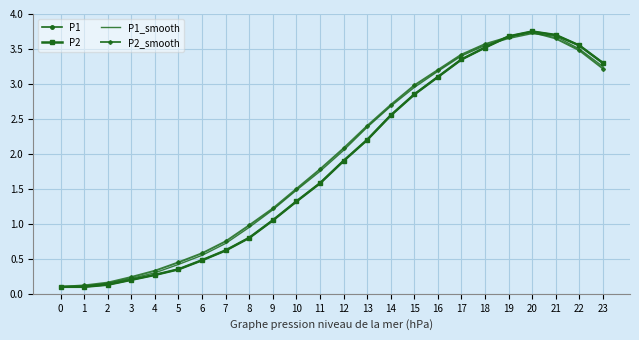

How many interior local peaks does the P1_smooth series have?

1